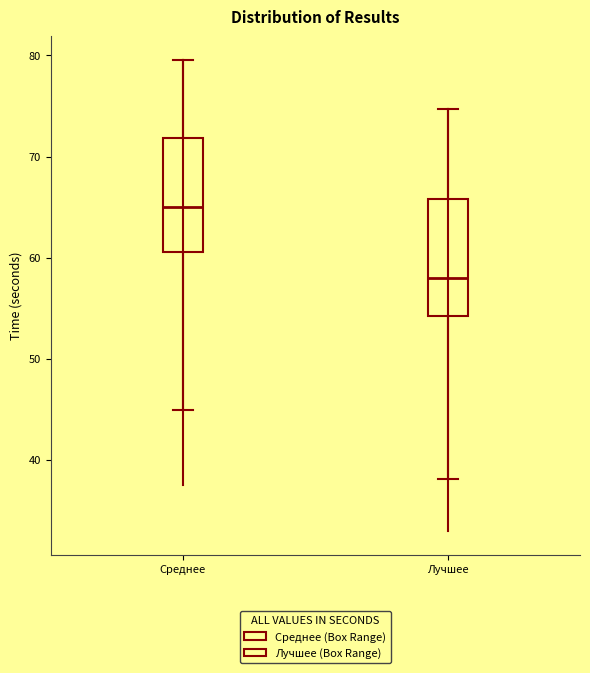

Reading left to right, transcribe this box plot: for each box, give where its median line is, the range the box spans, and where its two whiskers end, as read against the y-axis. The values are not printed on the chart, so give them approximately, as read against the axis.

Среднее: median 65, box 61 to 72, whiskers 45 to 80
Лучшее: median 58, box 54 to 66, whiskers 38 to 75